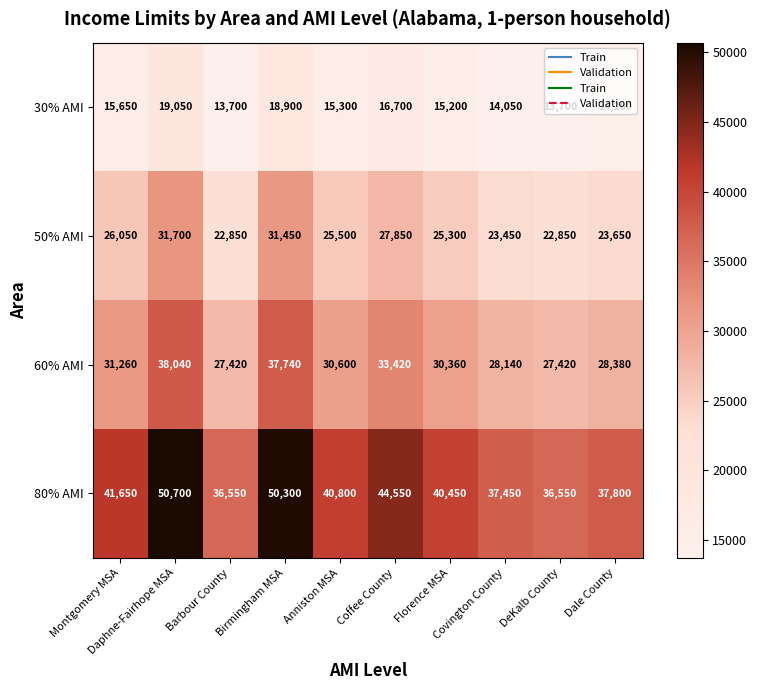

Which series has the largest range (max minus min)?

80% AMI